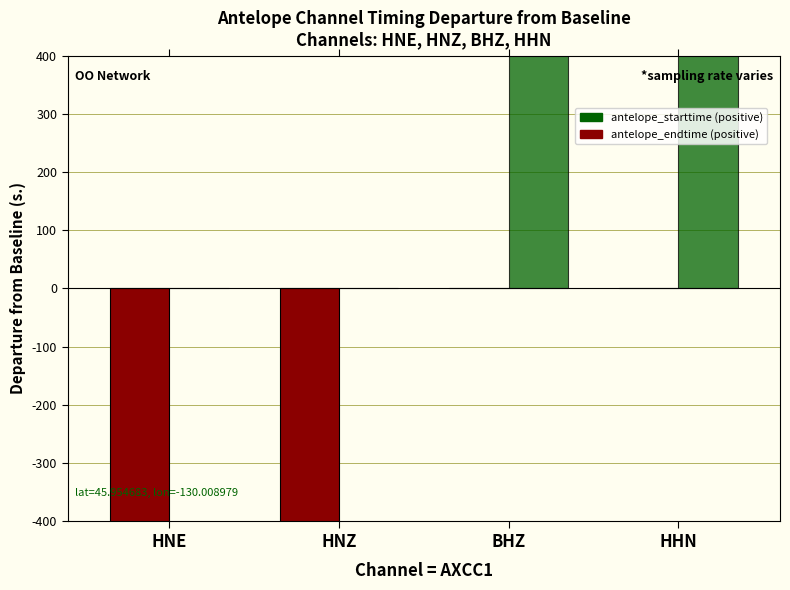

What is the total value across all series at BHZ?

22202813028.9